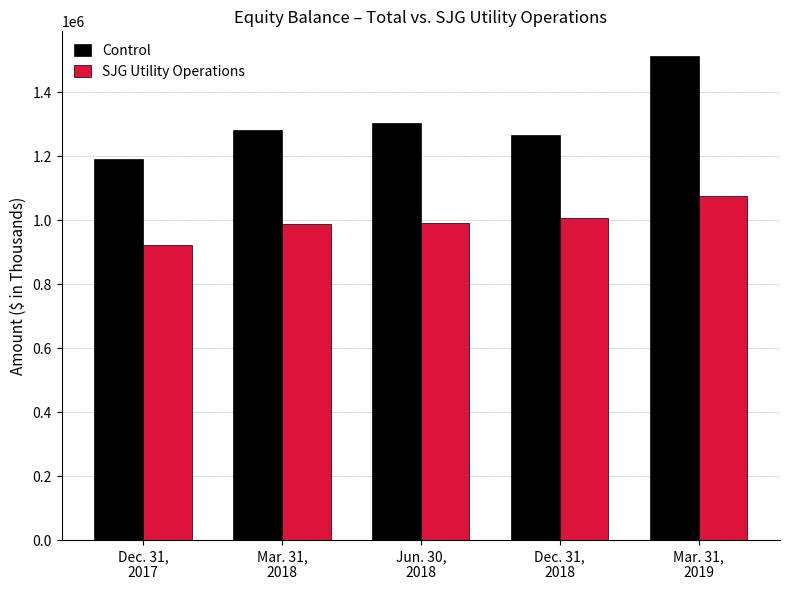

The Control series shows 508659 at Mar. 31,
2018. True or false?

False